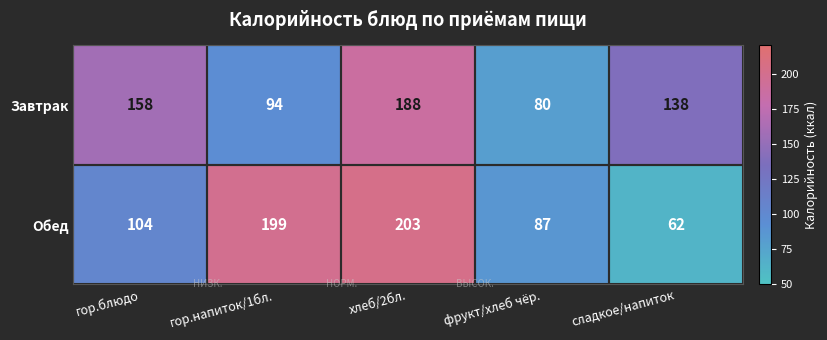

What is the spread (max minus min) of values at гор.напиток/1бл.?

105